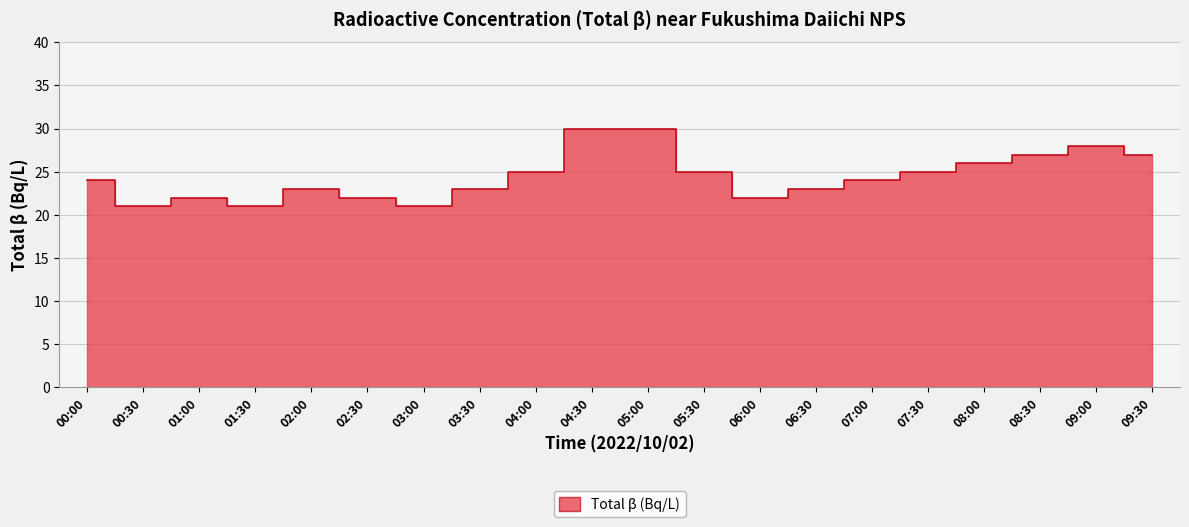

How many data points are less than 24?

9